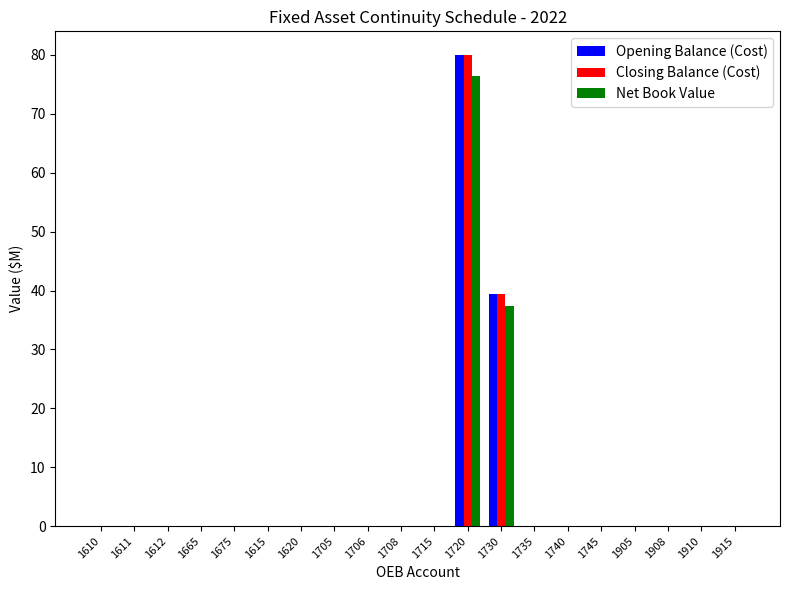

At which category is the sum across all series the highest?

1720